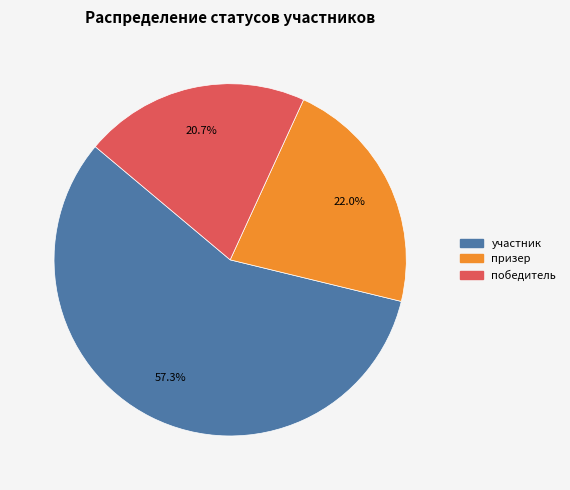

The призер slice represents 35% of the pie. True or false?

False